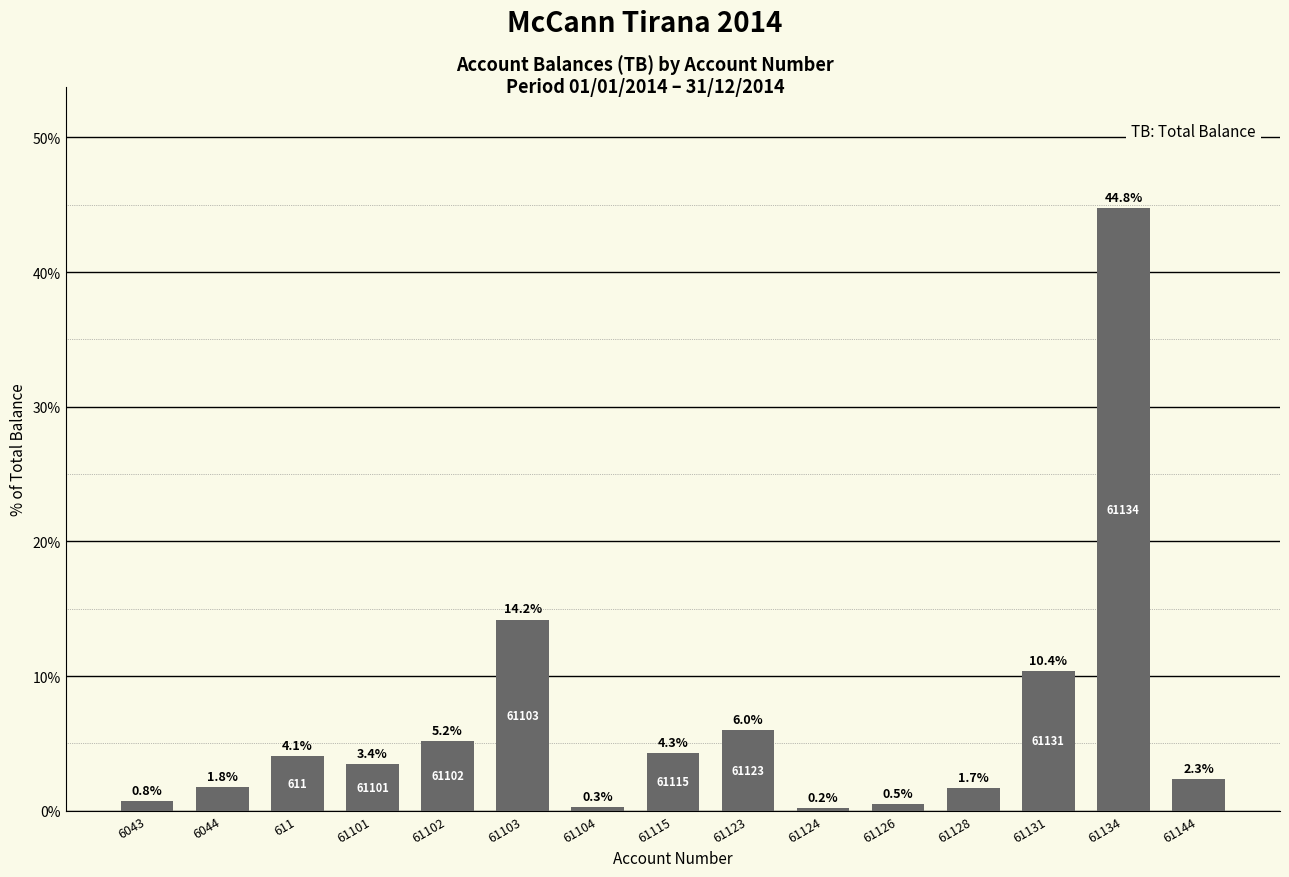

Reading left to right, list all the values displayed in this chart.

0.8	1.8	4.1	3.4	5.2	14.2	0.3	4.3	6.0	0.2	0.5	1.7	10.4	44.8	2.3